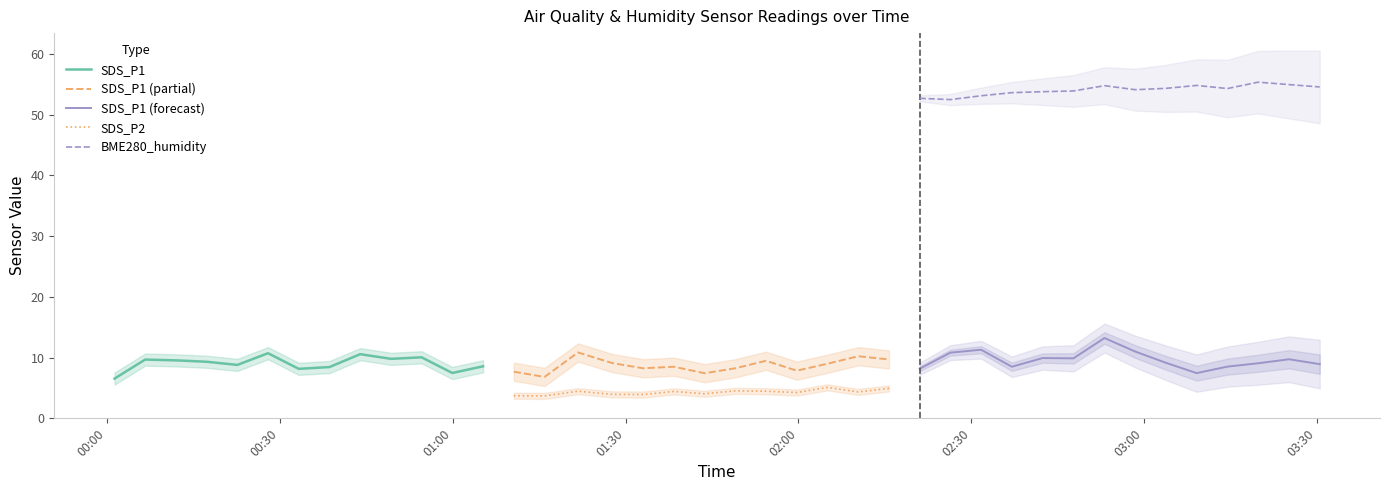

At how many categories does at least one series exceed 7?

40